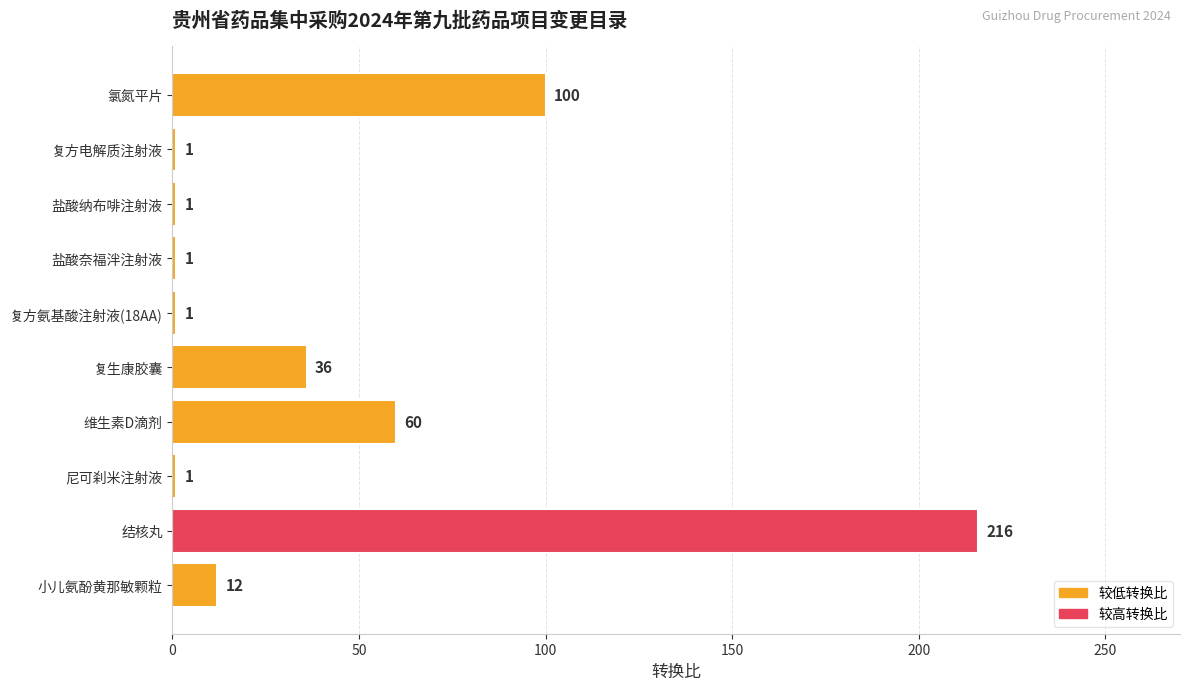

The chart shows a value of 216 at 结核丸. True or false?

True